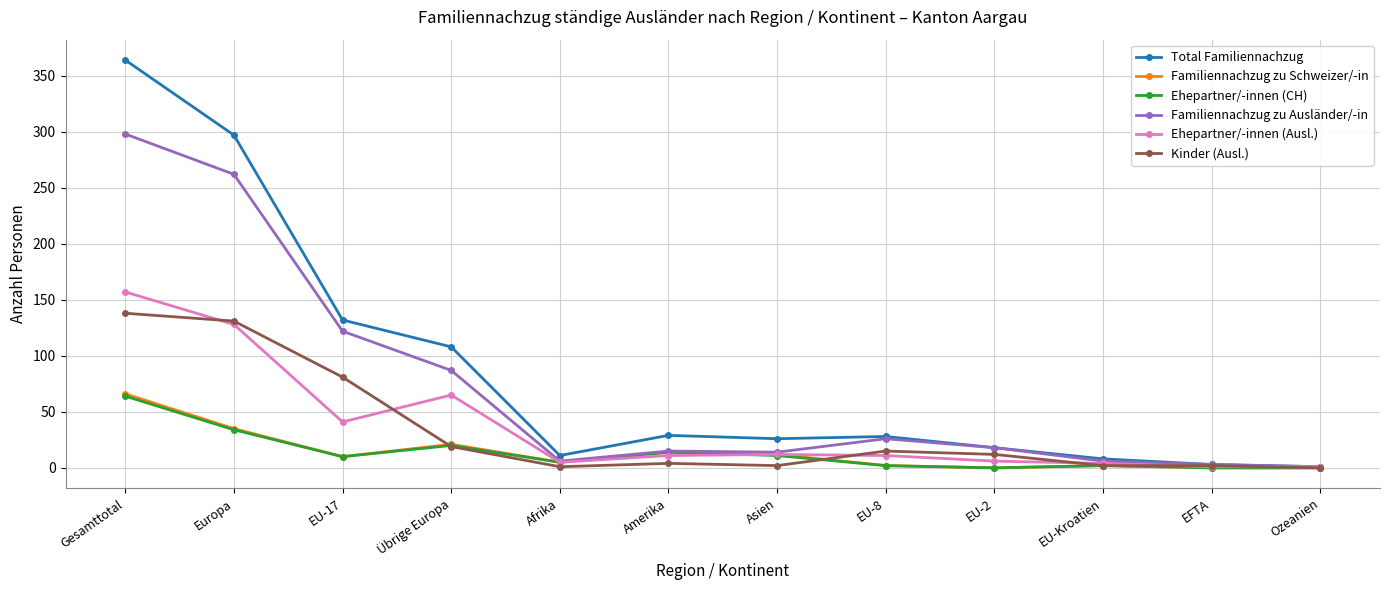

What is the label of the 12th point from the right?

Gesamttotal